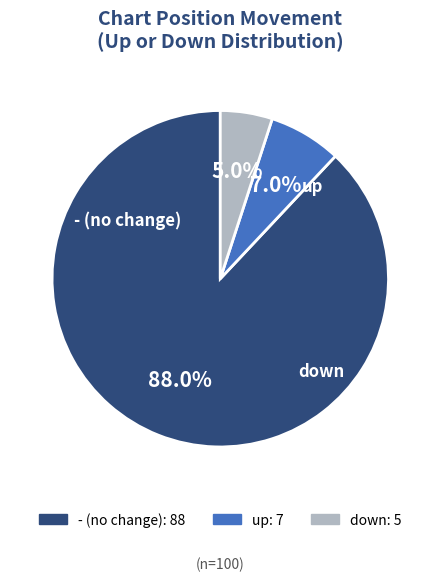

Is there any slice that represents more than half of the pie?

Yes